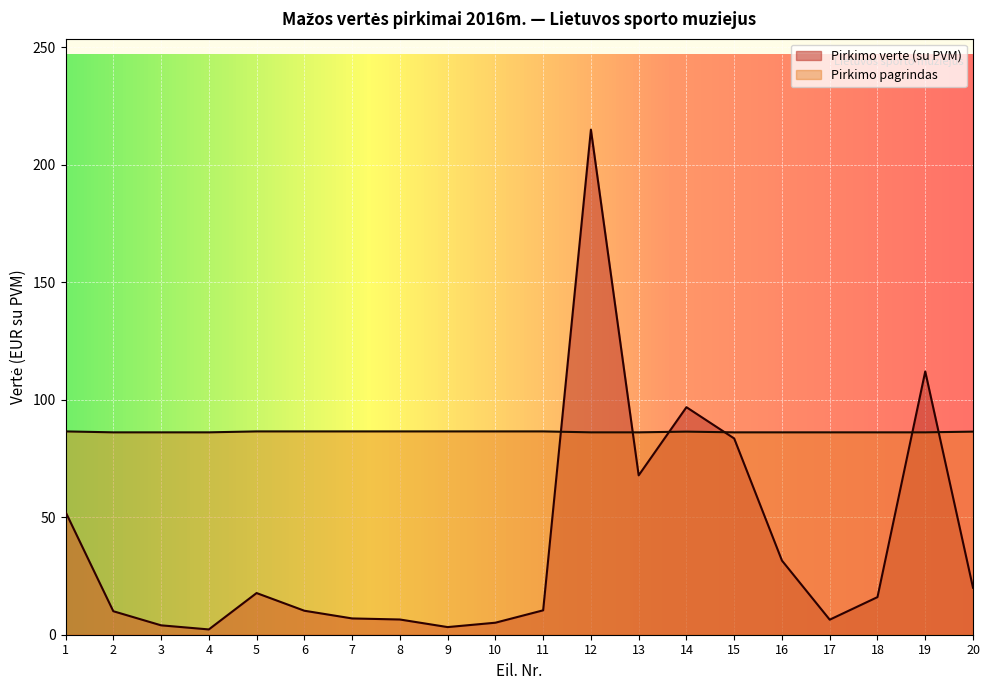

What is the maximum value for Pirkimo pagrindas?

86.5